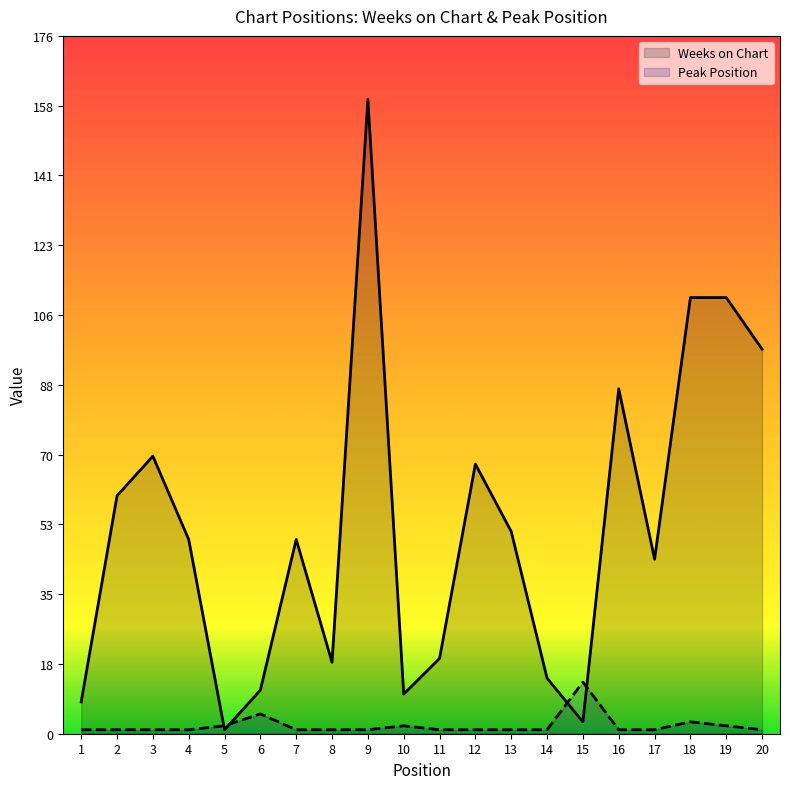

Between 2 and 14, which series saw the biggest shift?

Weeks on Chart